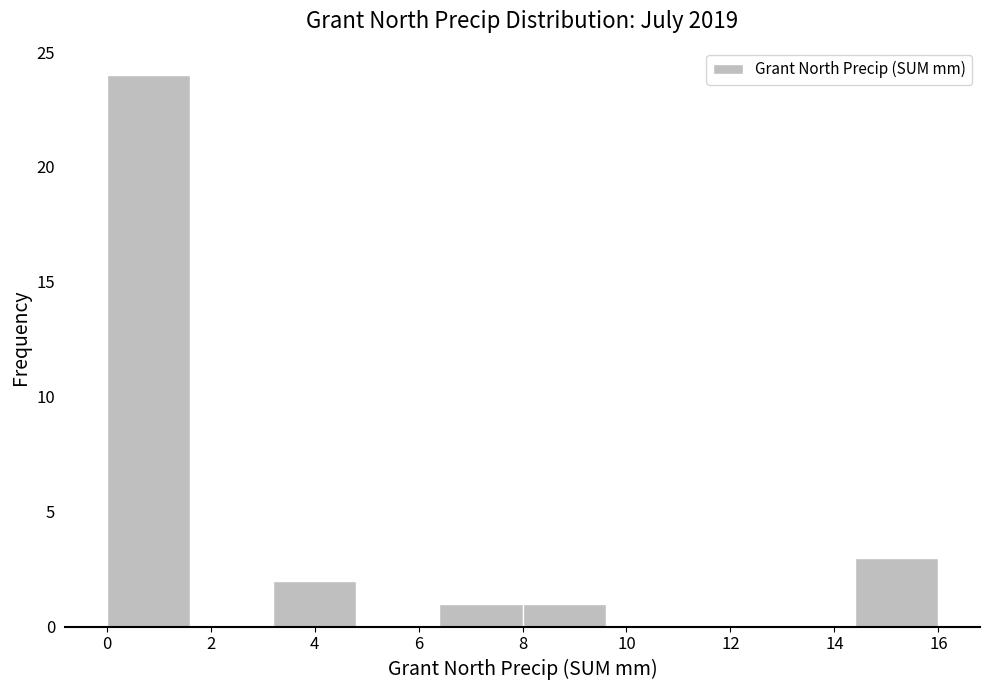

Reading left to right, transcribe this chart: for each bar, give the range it covers on the x-axis and its height. The values are not printed on the chart, so give them approximately, as read against the axis.

0.0 to 1.6: 24
1.6 to 3.2: 0
3.2 to 4.8: 2
4.8 to 6.4: 0
6.4 to 8.0: 1
8.0 to 9.6: 1
9.6 to 11.2: 0
11.2 to 12.8: 0
12.8 to 14.4: 0
14.4 to 16.0: 3